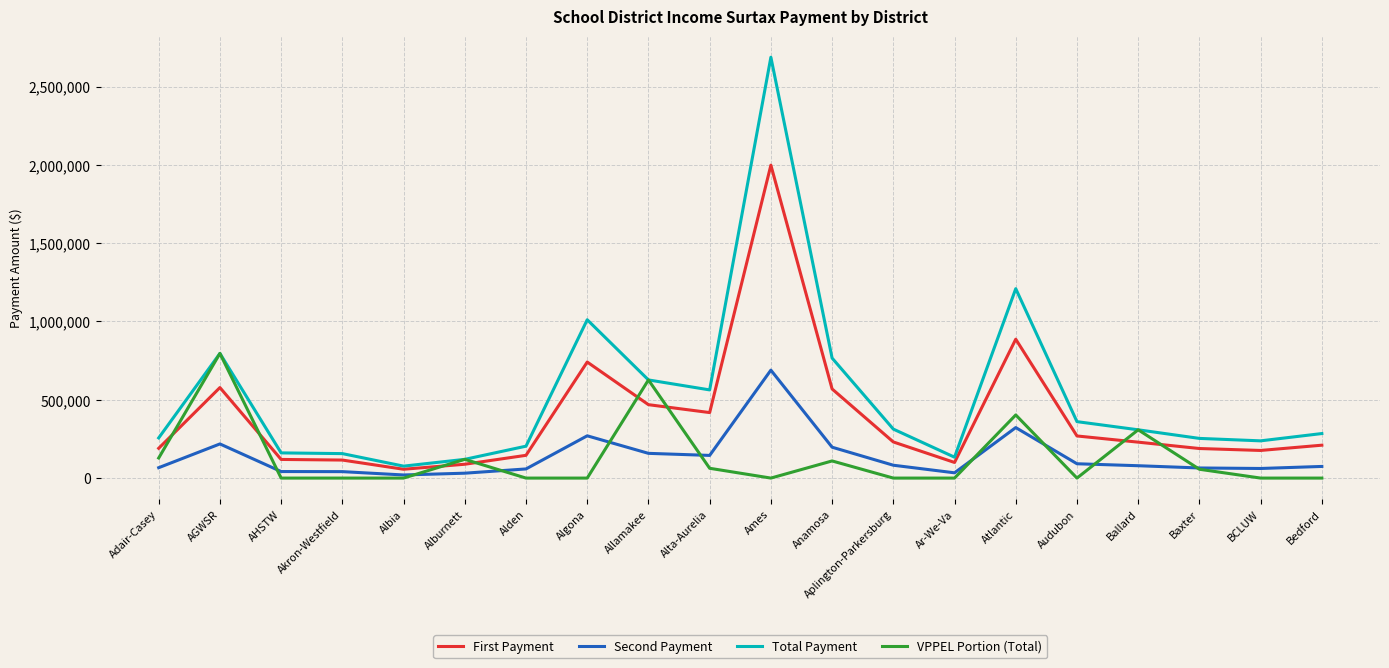

The value of Second Payment at Baxter is 64561.4. True or false?

True